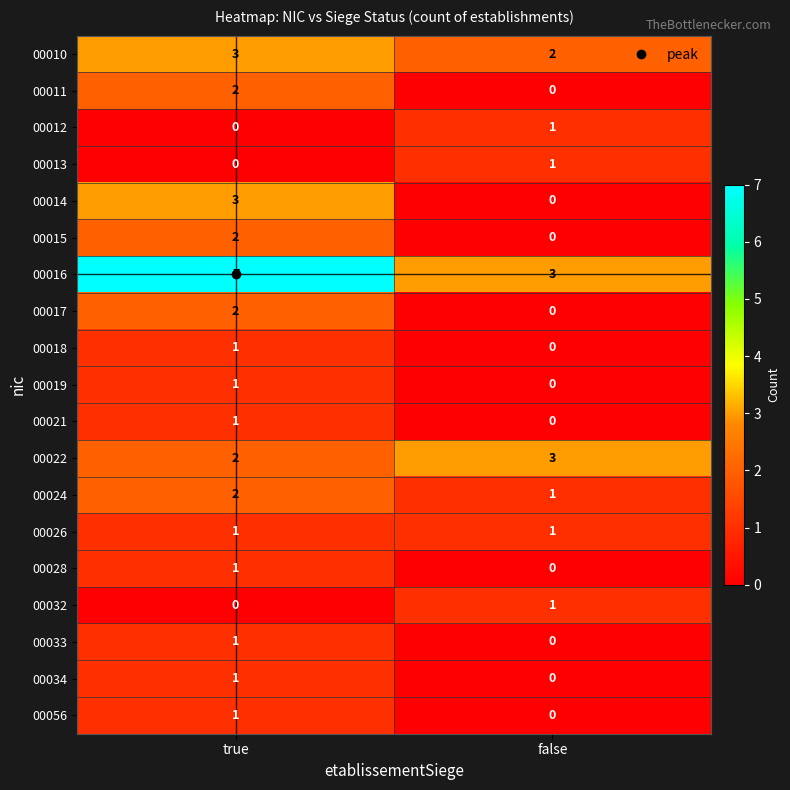

The 00022 series shows 3 at false. True or false?

True